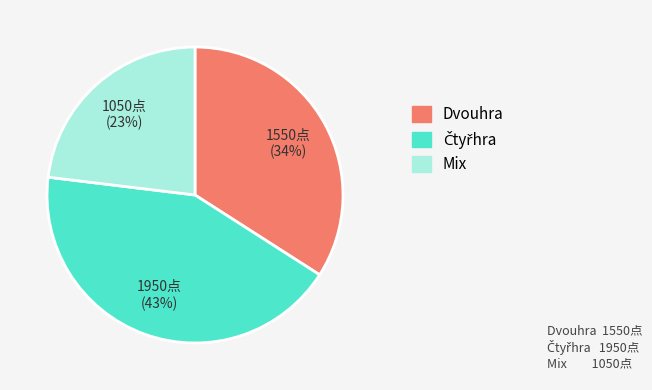

Is there any slice that represents more than half of the pie?

No